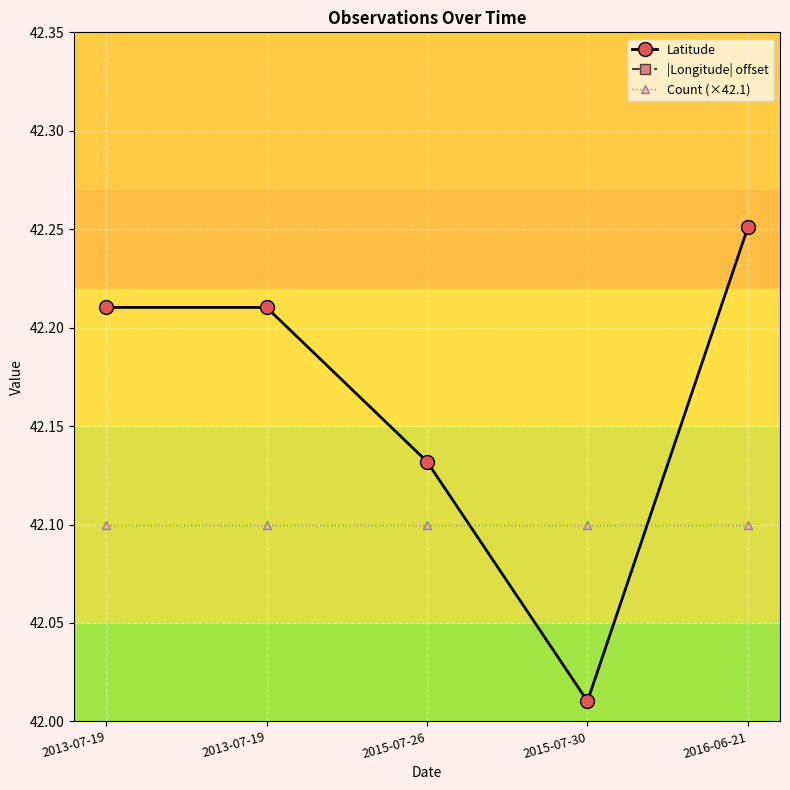

At which category does the chart reach its peak across all series?

2016-06-21